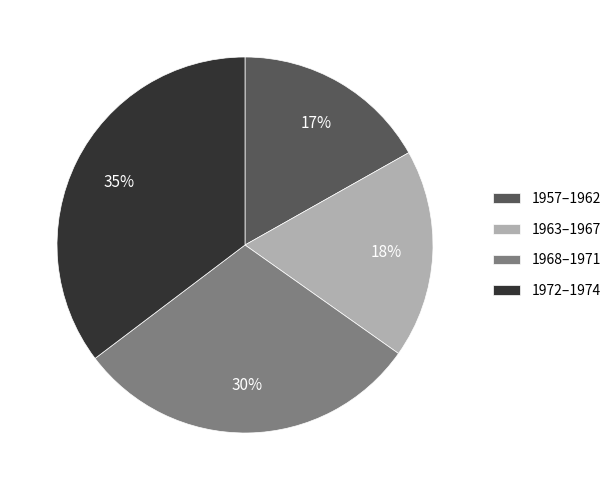

To the nearest percent, what is the average slice percentage?

25%